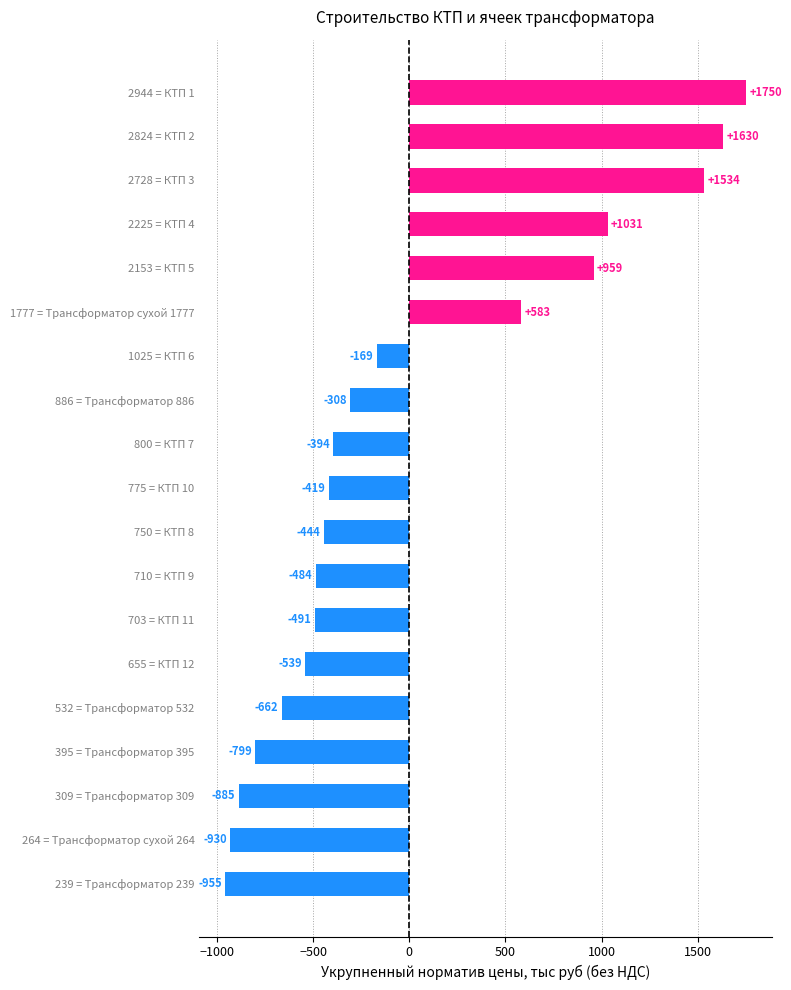

How many values are below zero?

13